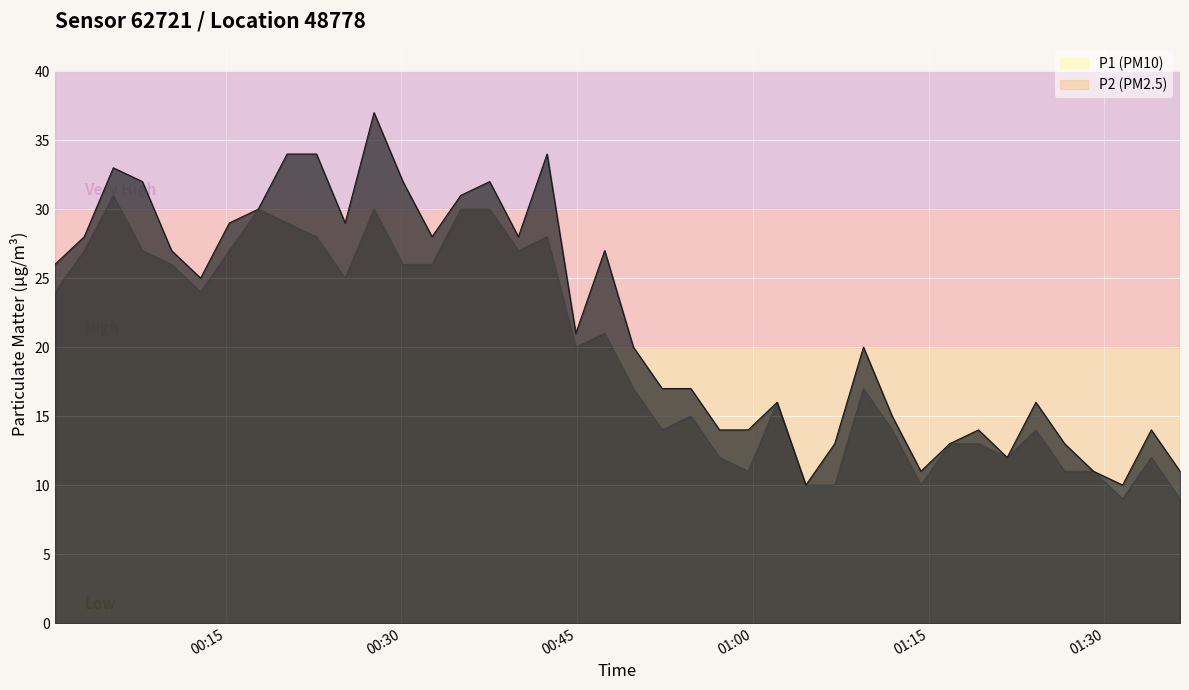

What is the maximum value shown in the chart?

37